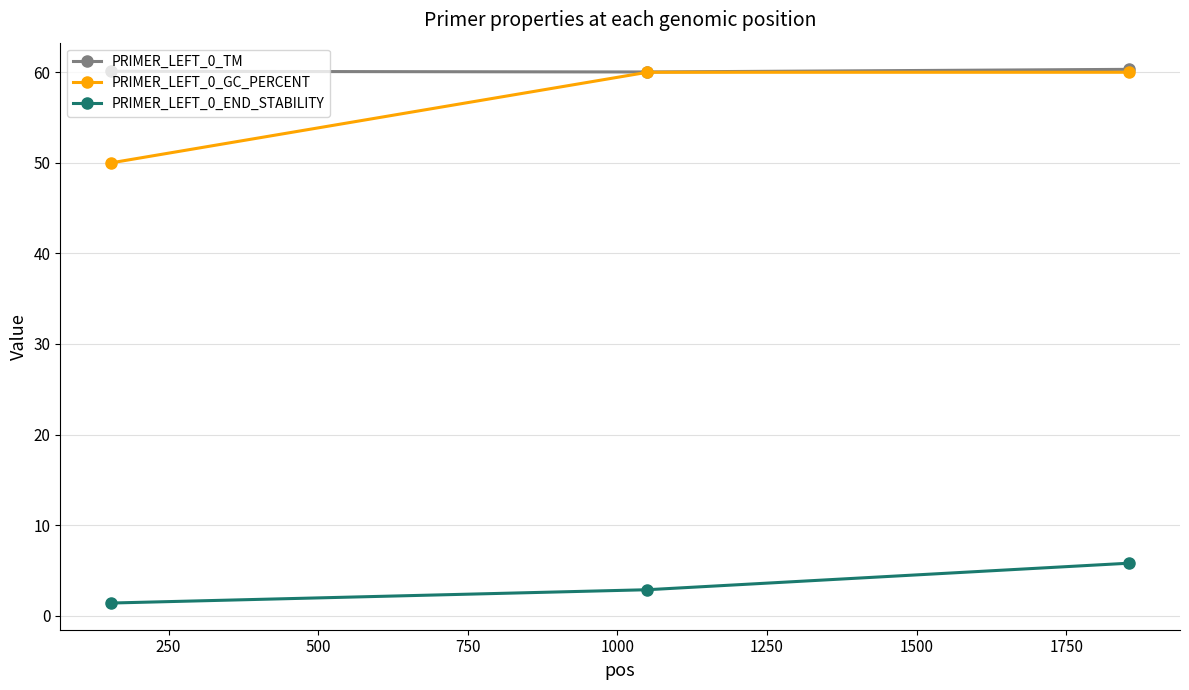

What is the minimum value for PRIMER_LEFT_0_TM?

60.0